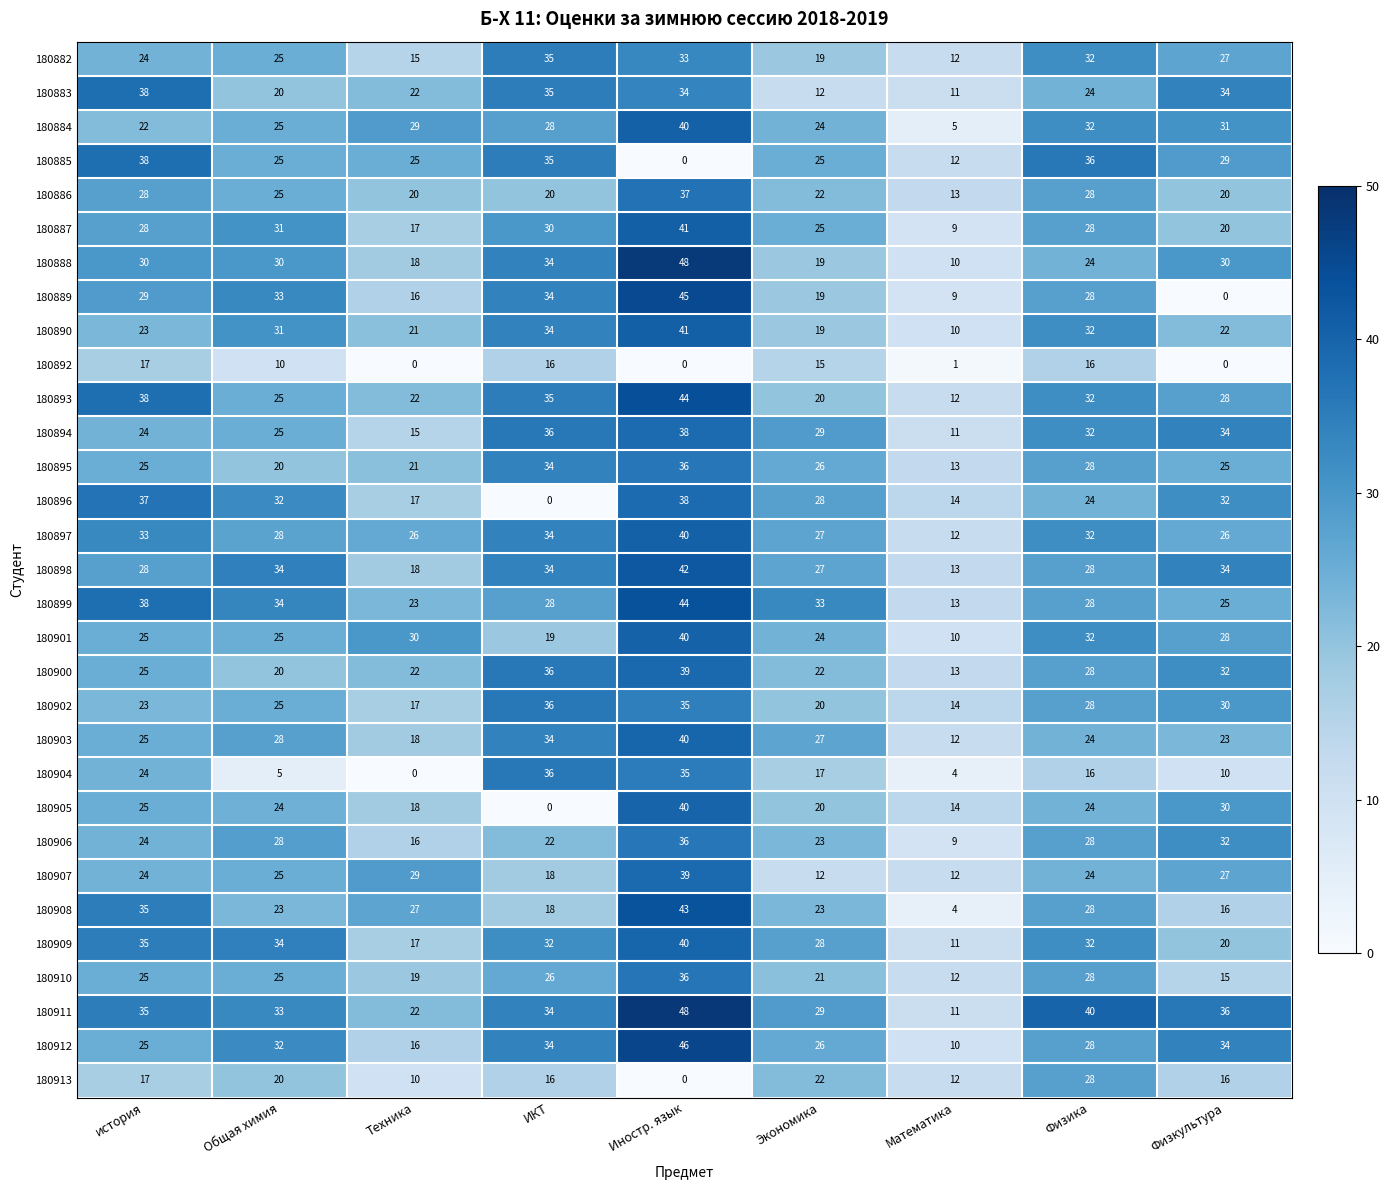

Where does the 180897 series first go above 28?

история